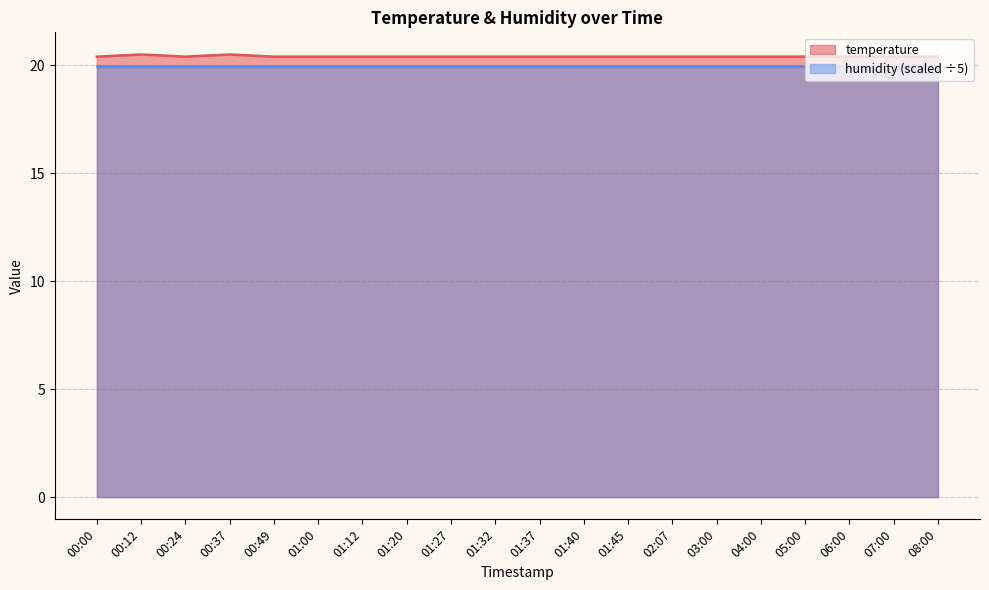

Reading left to right, list all the values displayed in this chart.

20.4	20.5	20.4	20.5	20.4	20.4	20.4	20.4	20.4	20.4	20.4	20.4	20.4	20.4	20.4	20.4	20.4	20.4	20.4	20.4